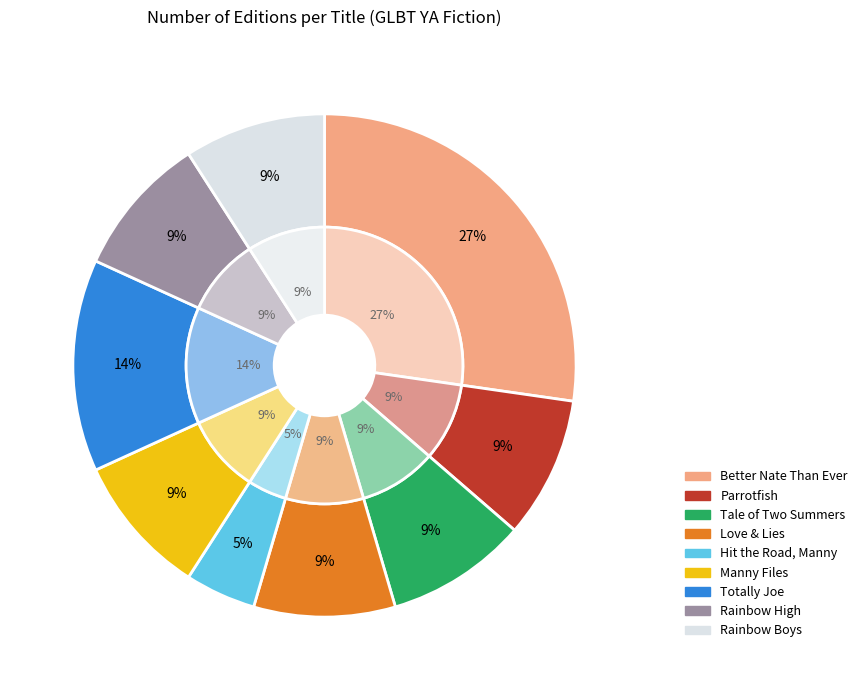

The Parrotfish slice represents 9% of the pie. True or false?

True